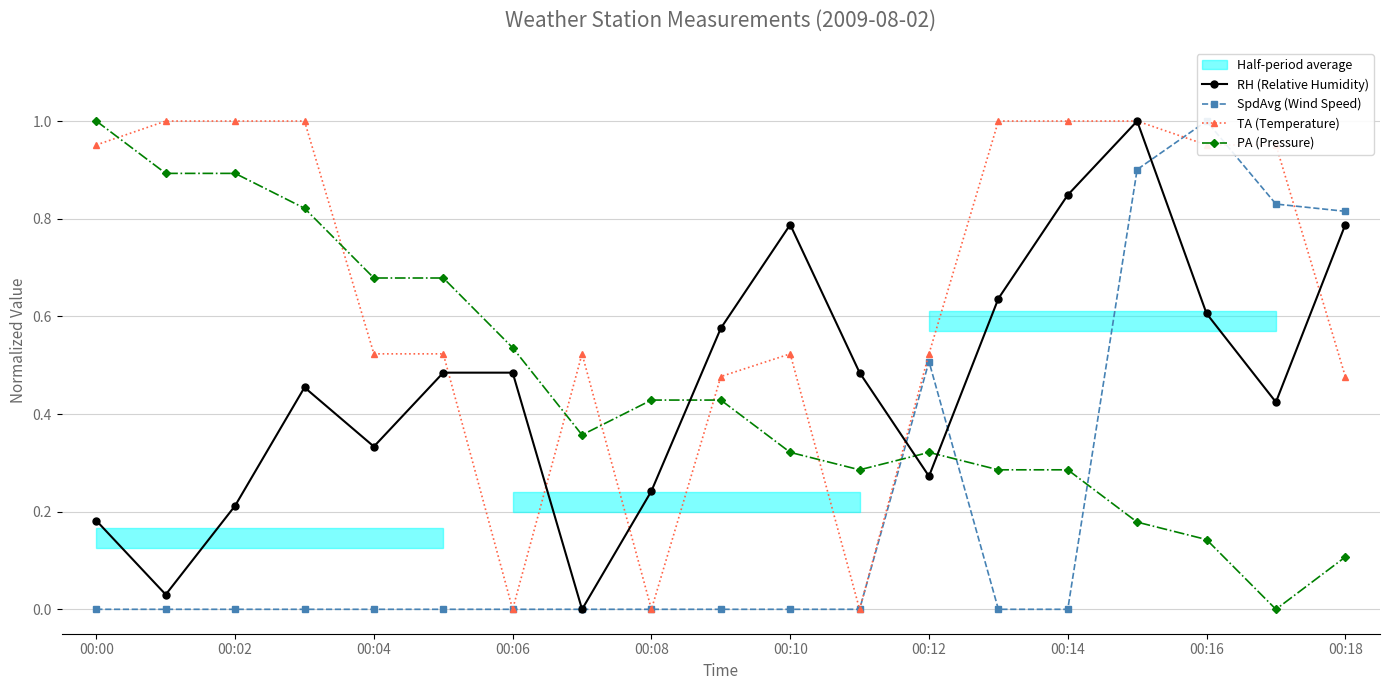

Is it true that TA (Temperature) equals 1.5 at 00:14?

False